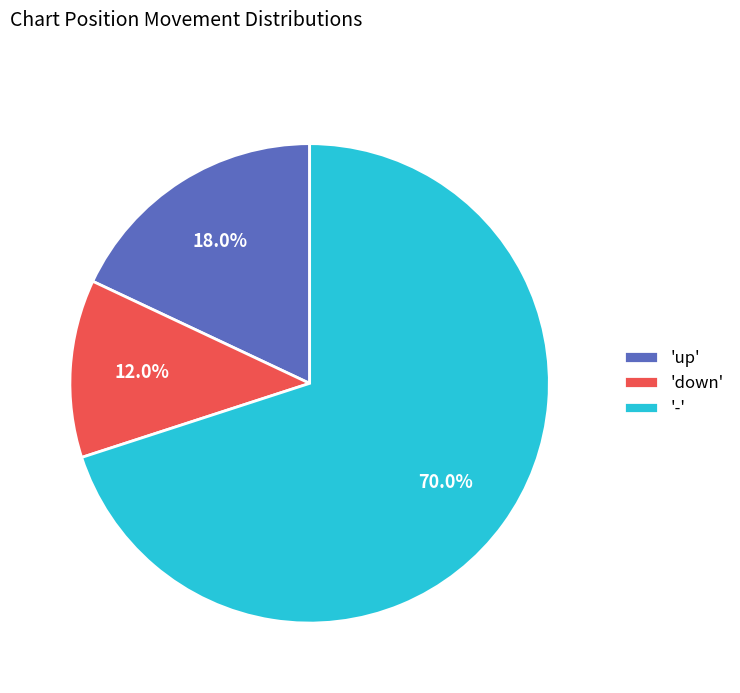

Which category has the smallest portion of the pie?

'down'